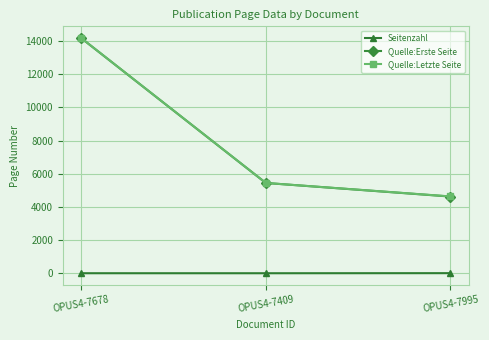

How many Seitenzahl values are between 3 and 8?

3